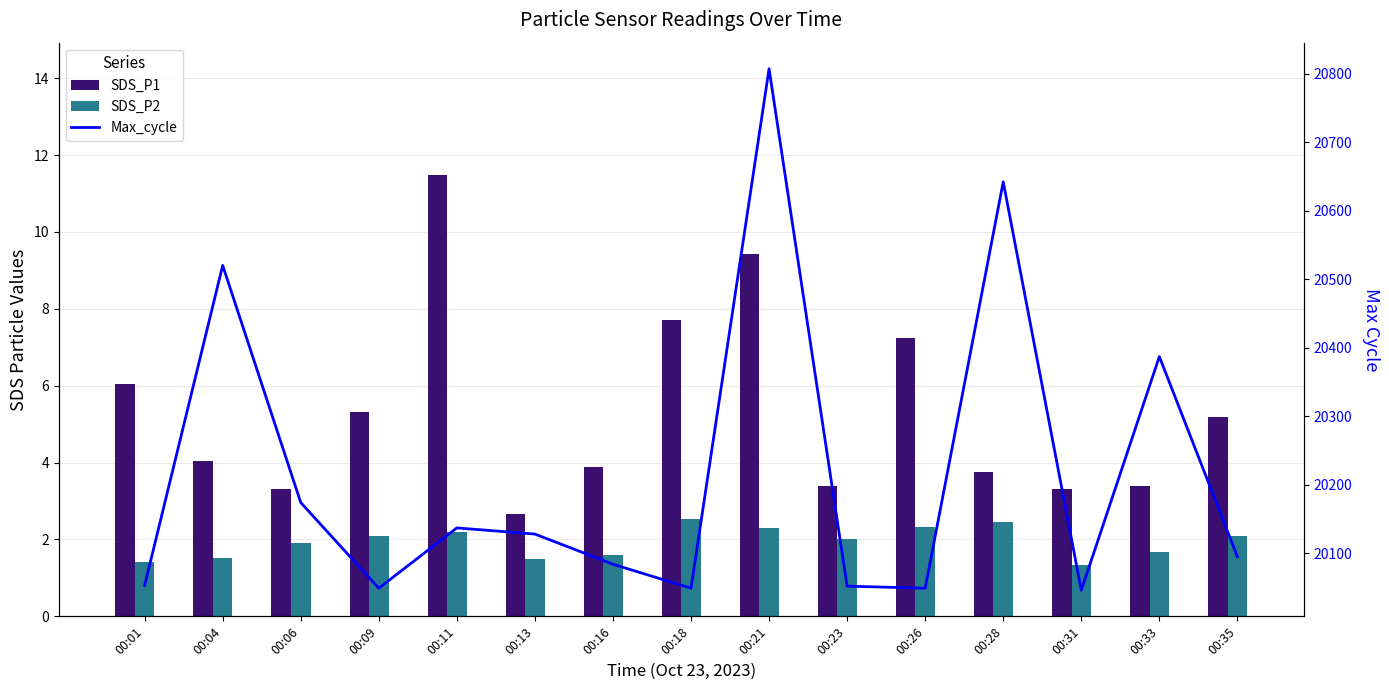

At how many categories does at least one series exceed 16009?

15